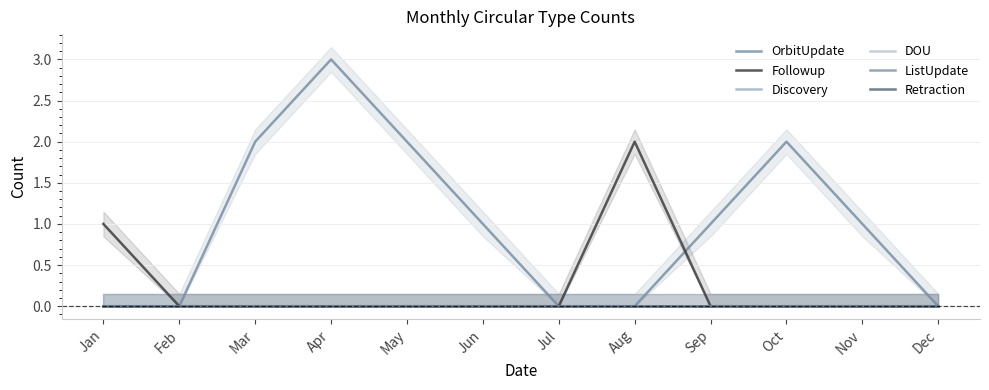

In OrbitUpdate, how many points are higher than both neighbors (excluding endpoints)?

2